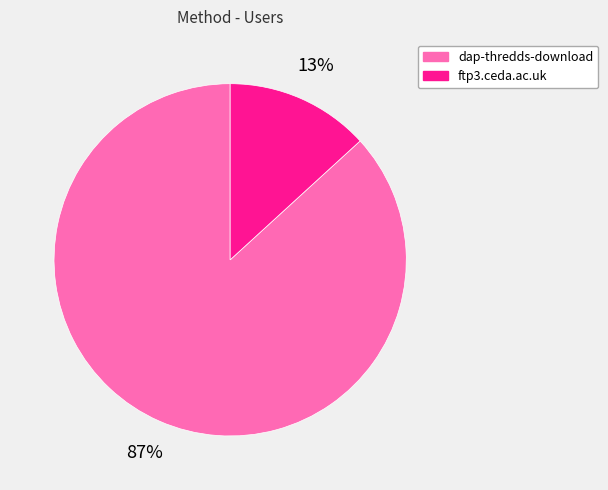

To the nearest percent, what percentage of the pie is ftp3.ceda.ac.uk?

13%